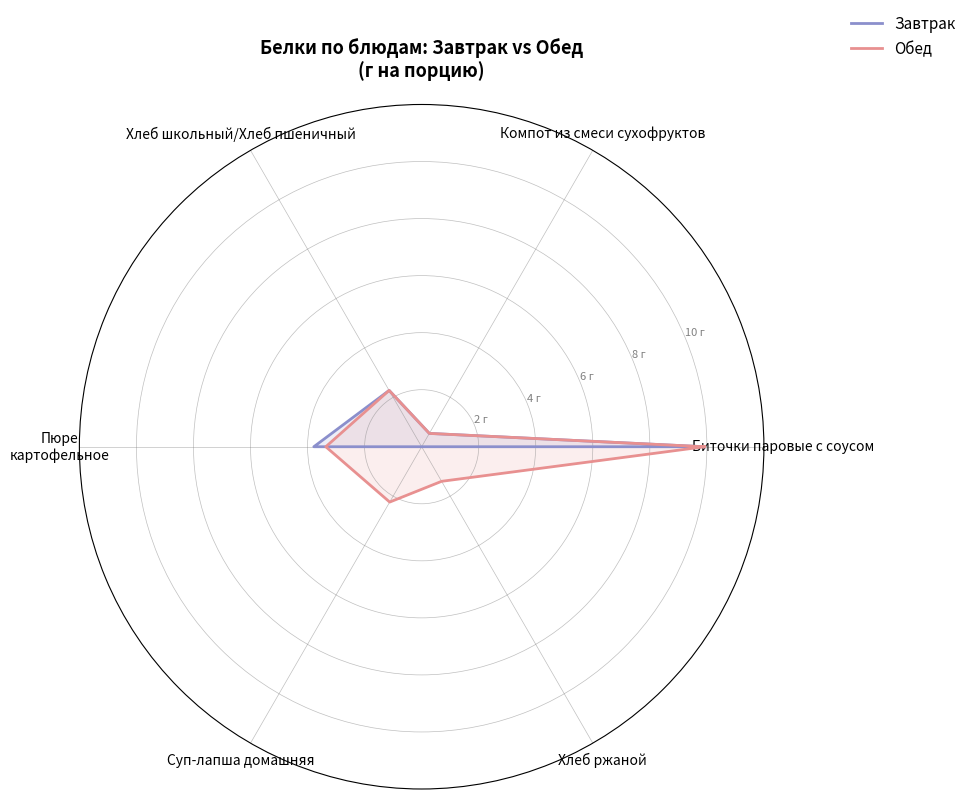

How many series are shown in this chart?

2